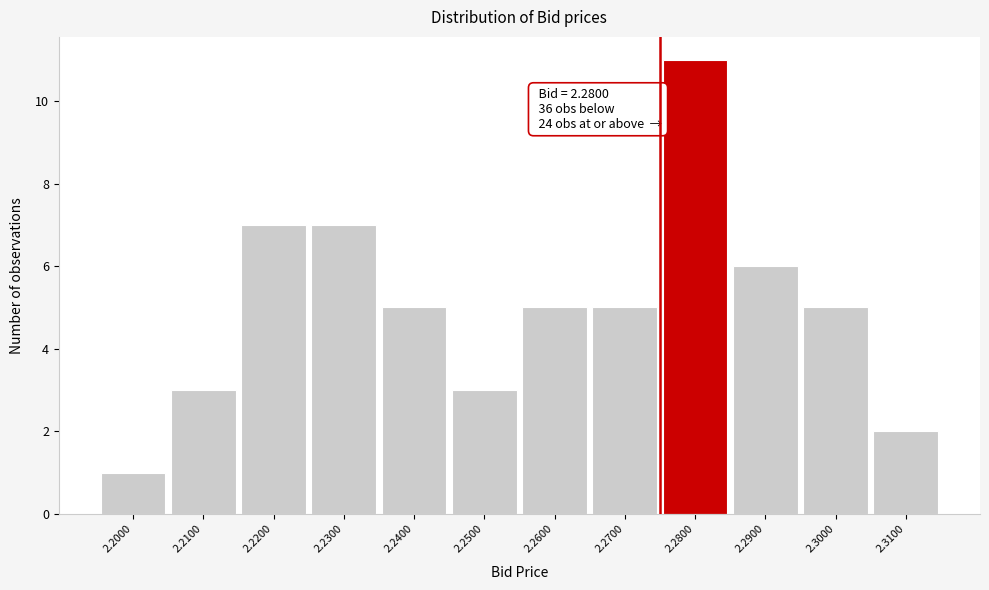

Reading left to right, list all the values displayed in this chart.

1	3	7	7	5	3	5	5	11	6	5	2